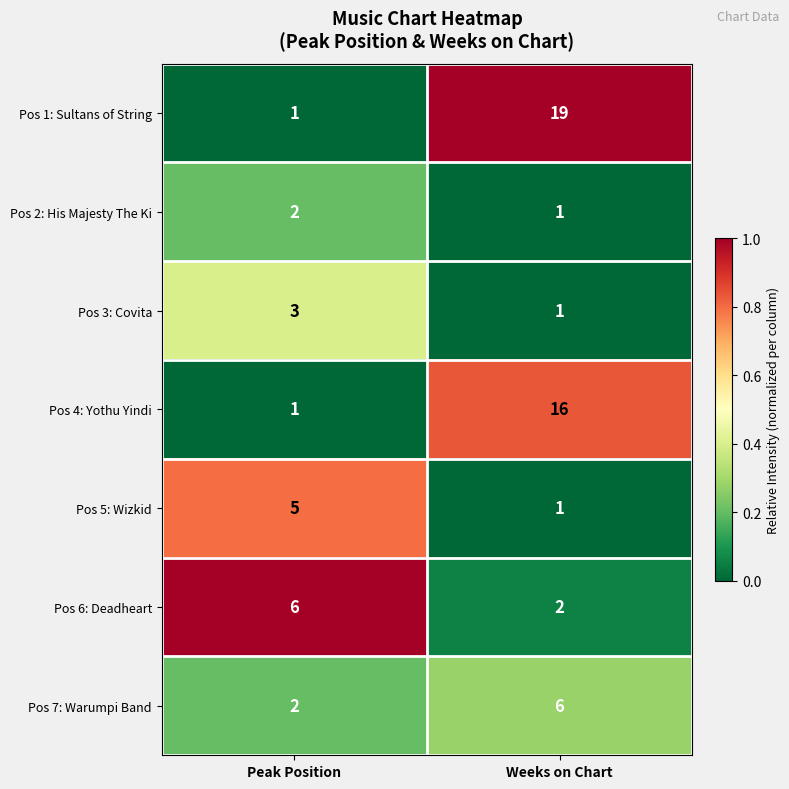

At which category is the sum across all series the highest?

Weeks on Chart